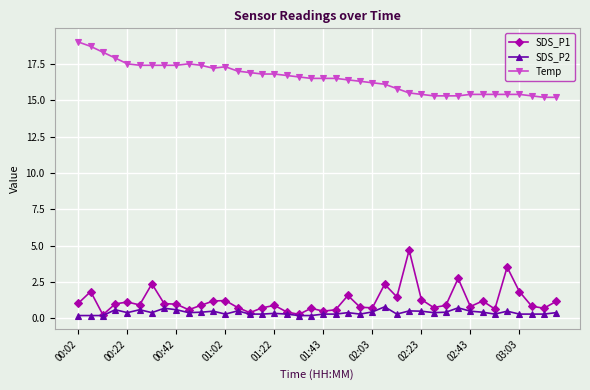

What is the highest value of the Temp series?

19.0